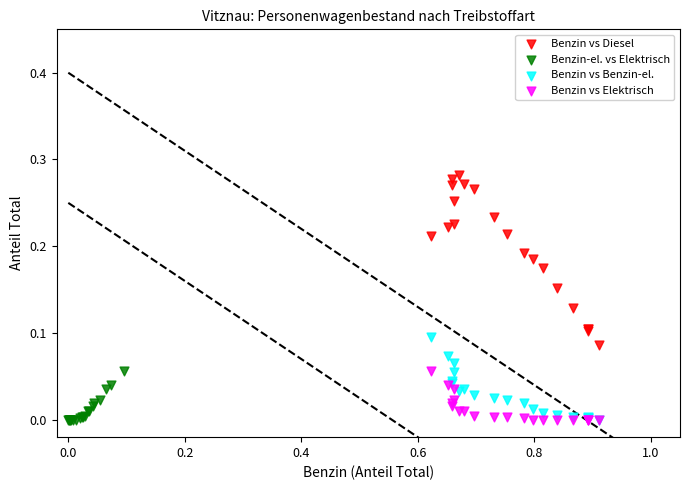

Which series reaches the maximum Y coordinate?

Benzin vs Diesel